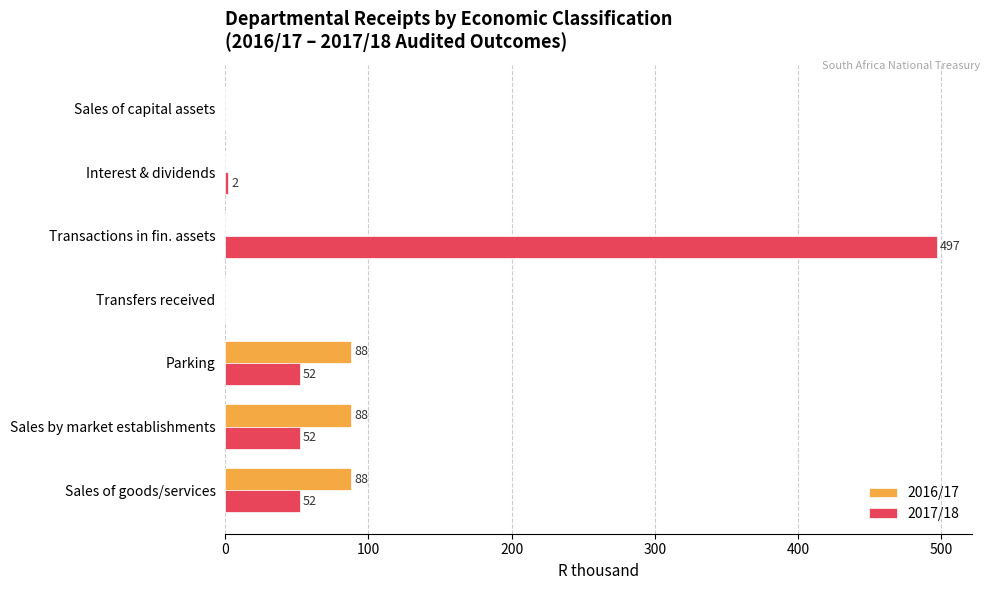

Which series has the largest total across all categories?

2017/18